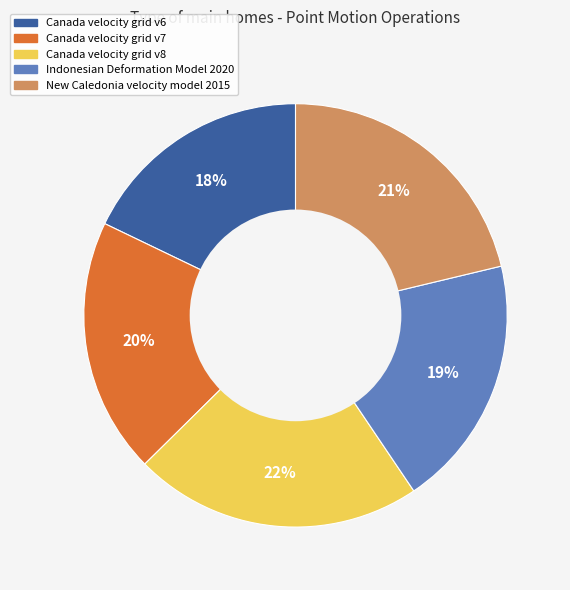

True or false: New Caledonia velocity model 2015 accounts for 21% of the total.

True